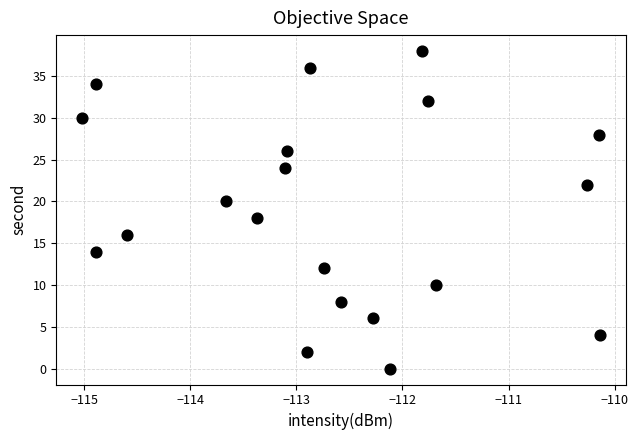

What is the range of Y values (max minus min)?

38